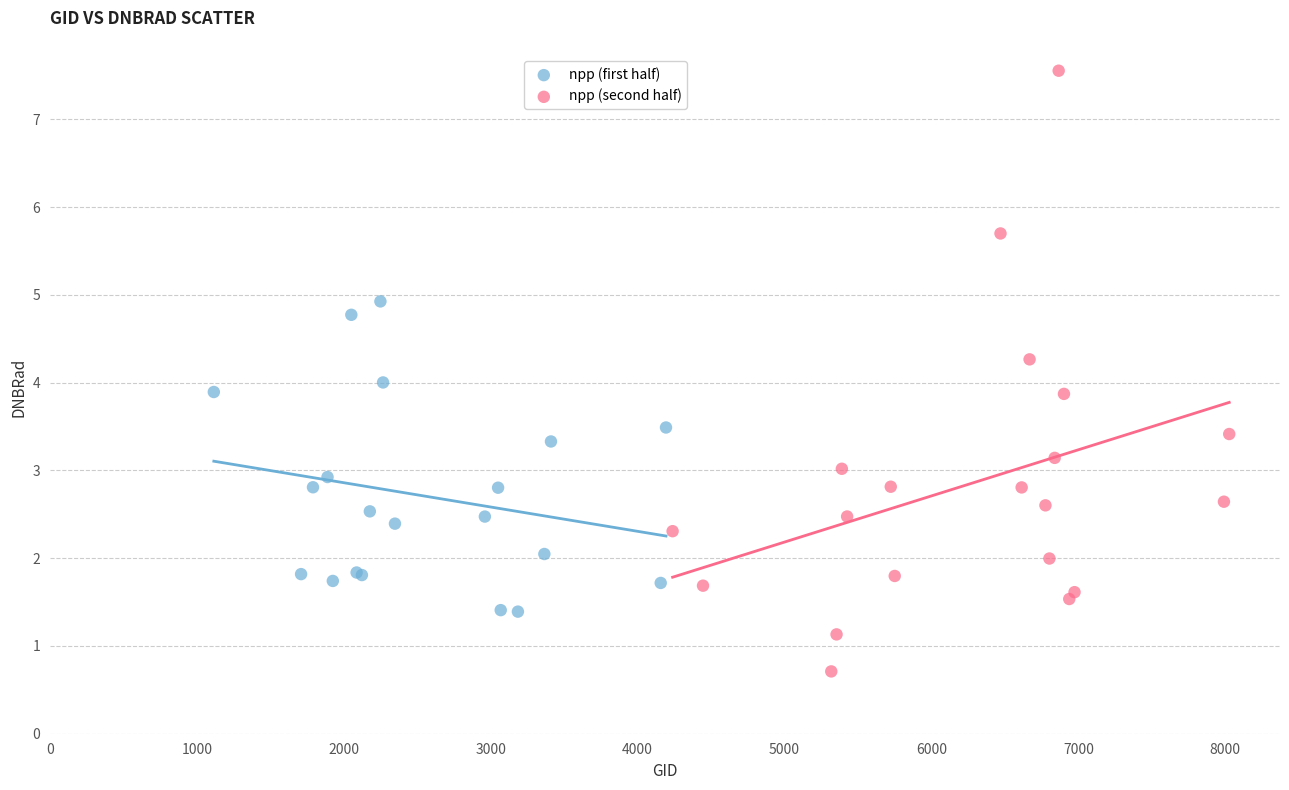

Which series has the largest Y range (max minus min)?

npp (second half)